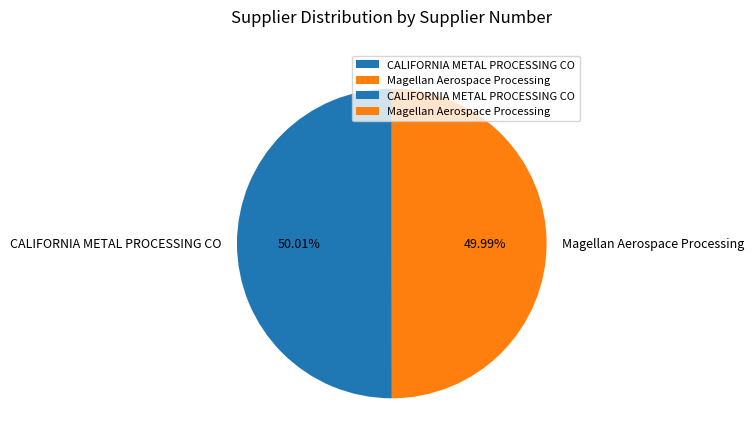

Count the number of slices in the pie.

2